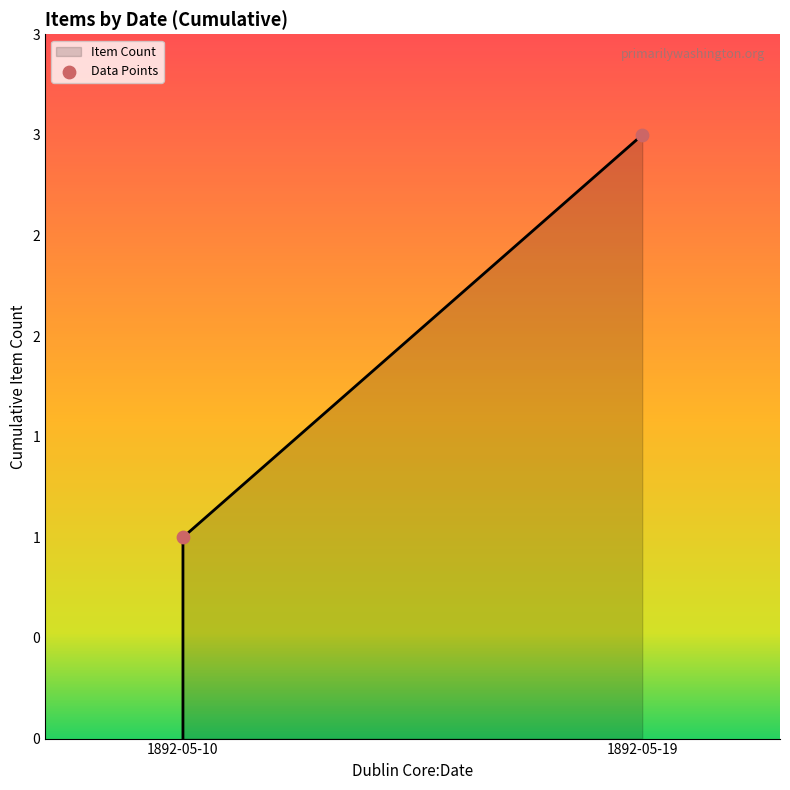

What is the change in value from 1892-05-10 to 1892-05-19?

+2